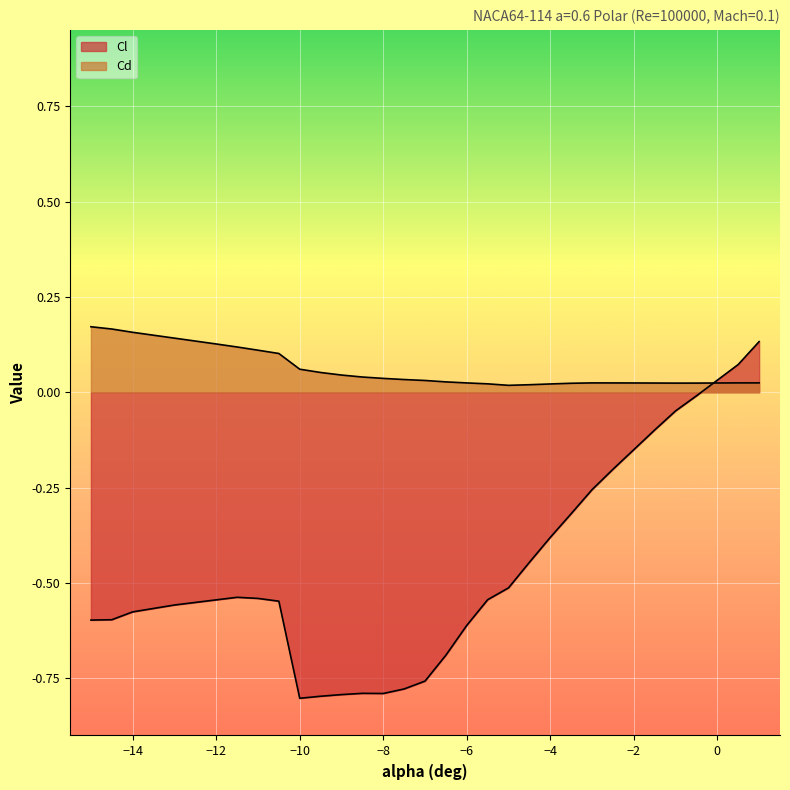

What is the spread (max minus min) of values at -3.5?

0.3